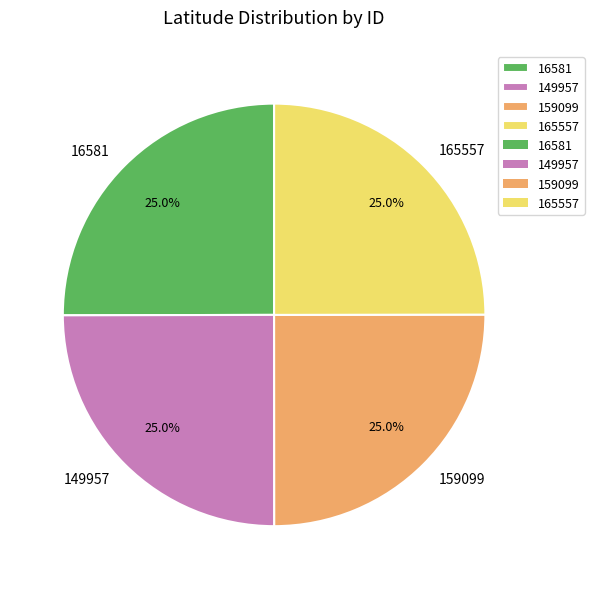

The 149957 slice represents 35% of the pie. True or false?

False